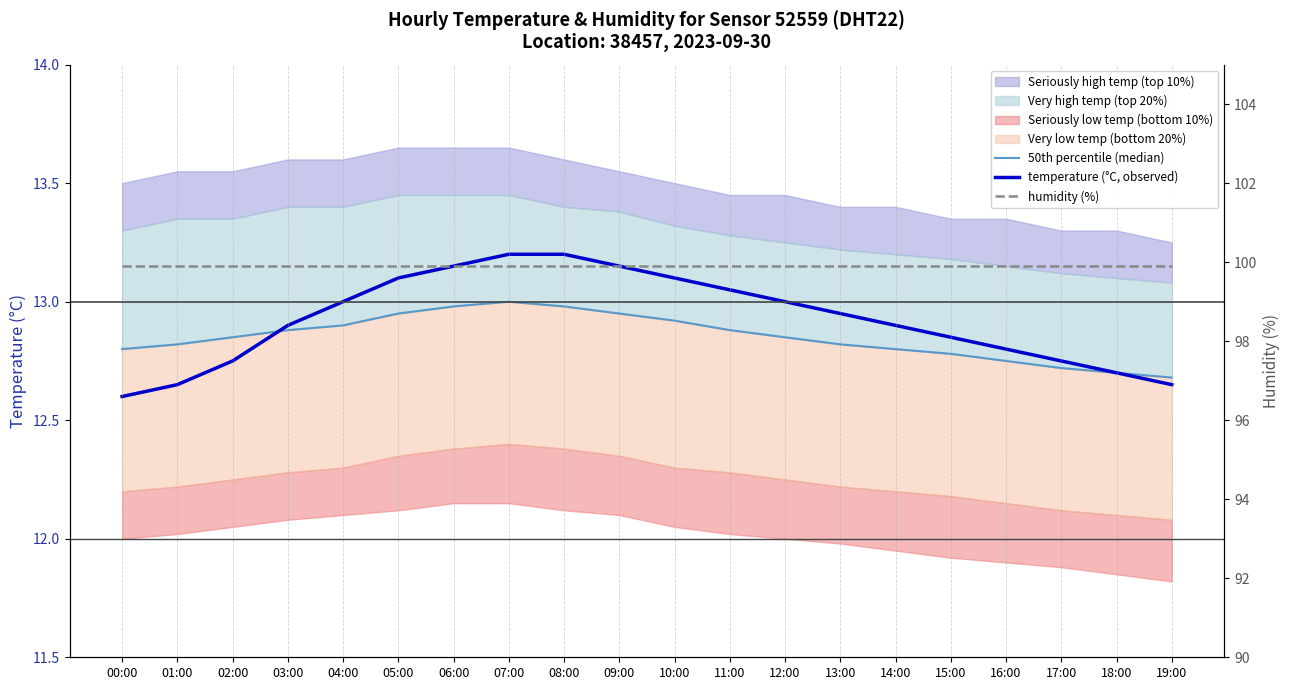

Reading left to right, what are all the values shown in this chart?

50th percentile (median): 00:00=12.8	01:00=12.8	02:00=12.8	03:00=12.9	04:00=12.9	05:00=12.9	06:00=13.0	07:00=13.0	08:00=13.0	09:00=12.9	10:00=12.9	11:00=12.9	12:00=12.8	13:00=12.8	14:00=12.8	15:00=12.8	16:00=12.8	17:00=12.7	18:00=12.7	19:00=12.7
temperature (°C, observed): 00:00=12.6	01:00=12.7	02:00=12.8	03:00=12.9	04:00=13.0	05:00=13.1	06:00=13.2	07:00=13.2	08:00=13.2	09:00=13.2	10:00=13.1	11:00=13.1	12:00=13.0	13:00=12.9	14:00=12.9	15:00=12.8	16:00=12.8	17:00=12.8	18:00=12.7	19:00=12.7
humidity (%): 00:00=99.9	01:00=99.9	02:00=99.9	03:00=99.9	04:00=99.9	05:00=99.9	06:00=99.9	07:00=99.9	08:00=99.9	09:00=99.9	10:00=99.9	11:00=99.9	12:00=99.9	13:00=99.9	14:00=99.9	15:00=99.9	16:00=99.9	17:00=99.9	18:00=99.9	19:00=99.9